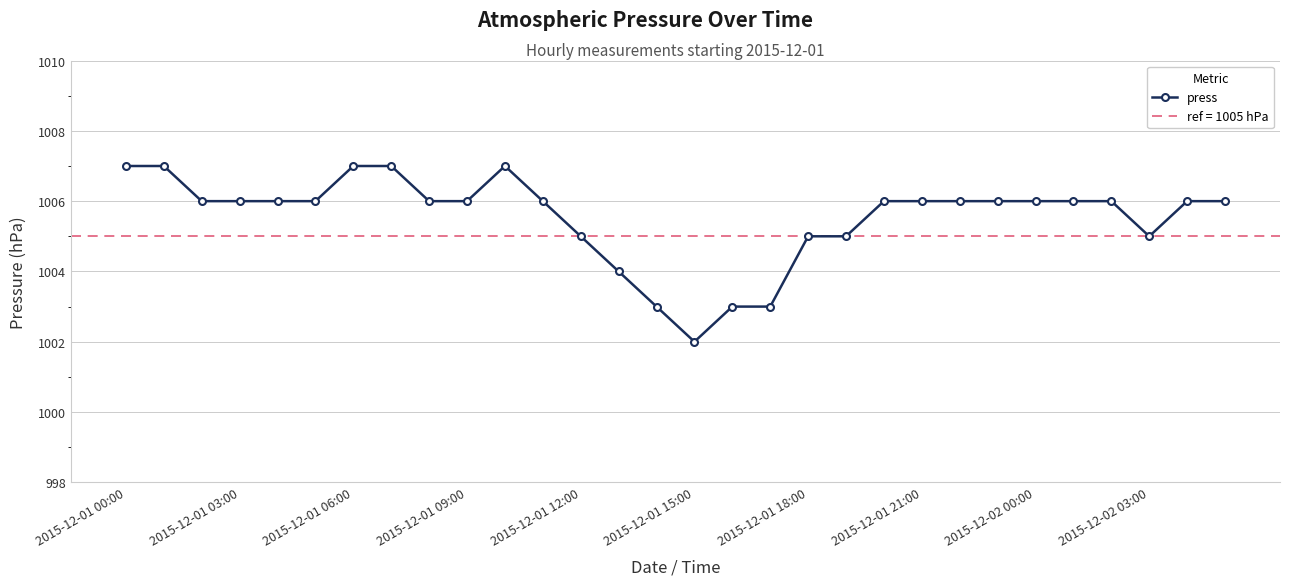

What is the sum of all values?

30166